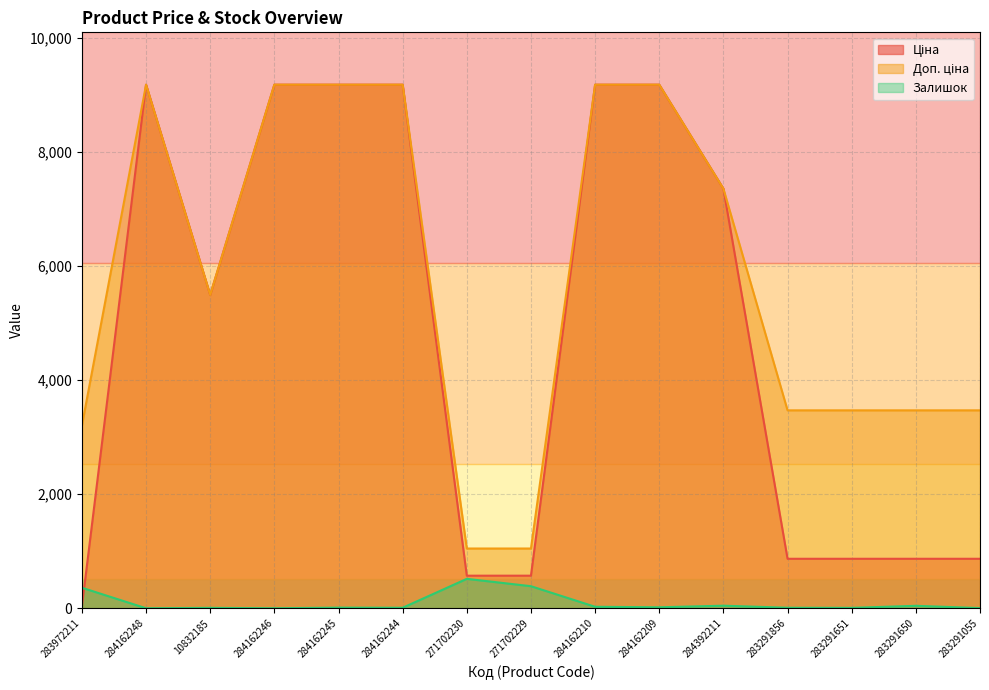

What is the difference between the maximum and minimum values in the Залишок series?

516.0